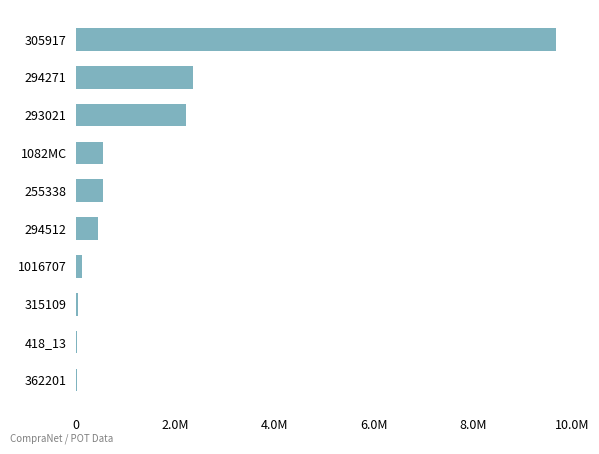

How many categories are shown in the chart?

10